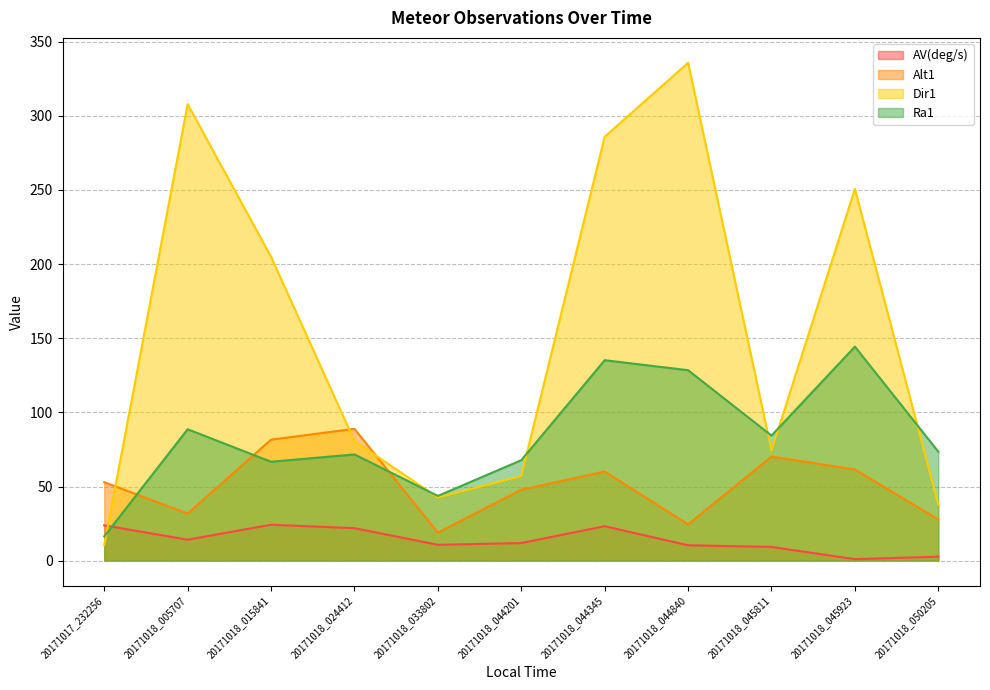

Which category has the lowest value in the Dir1 series?

20171017_232256